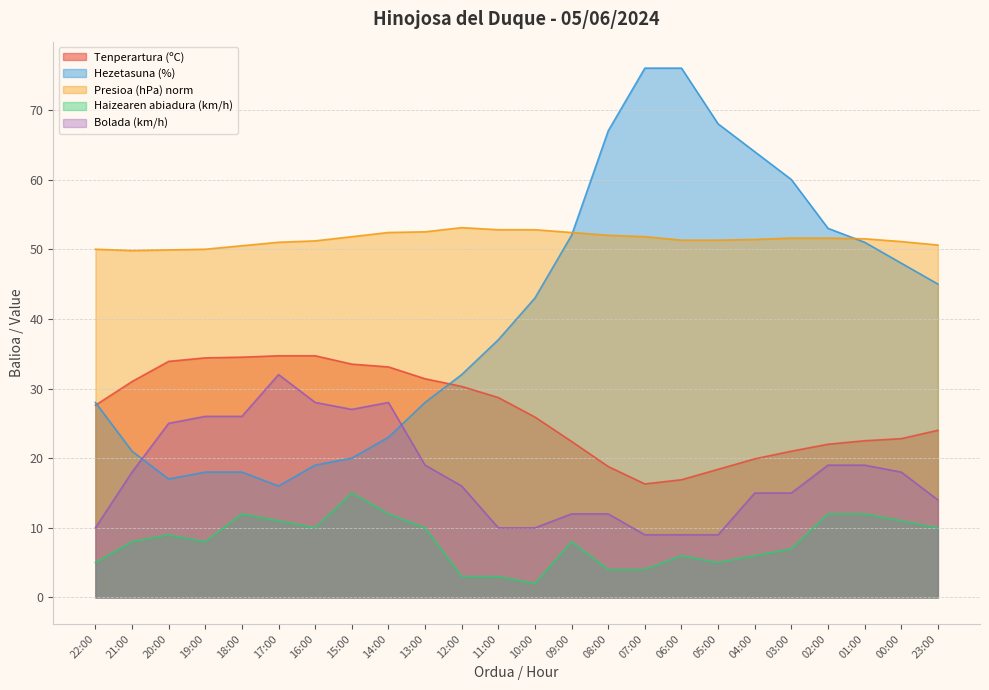

How many interior local valleys does the Tenperartura (ºC) series have?

1